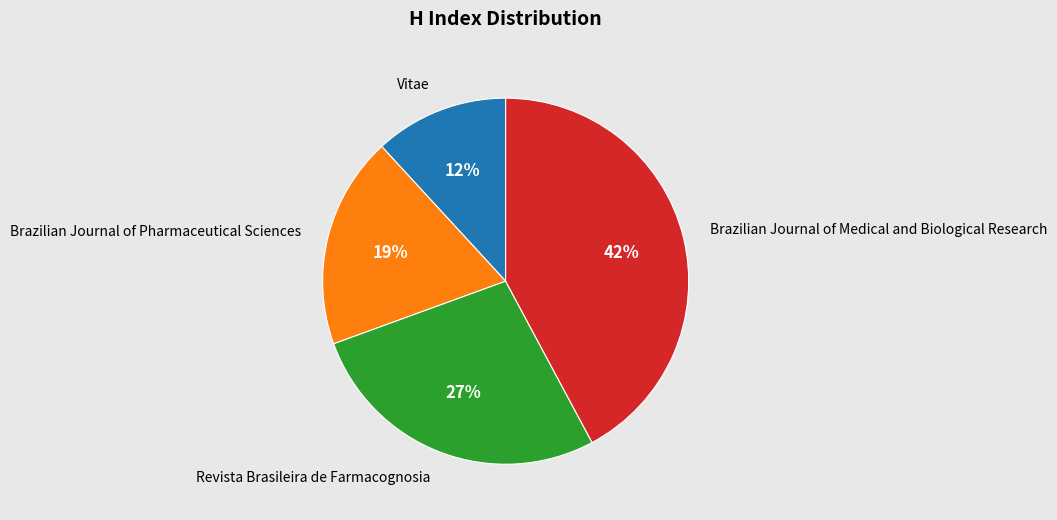

Which slice is the largest?

Brazilian Journal of Medical and Biological Research